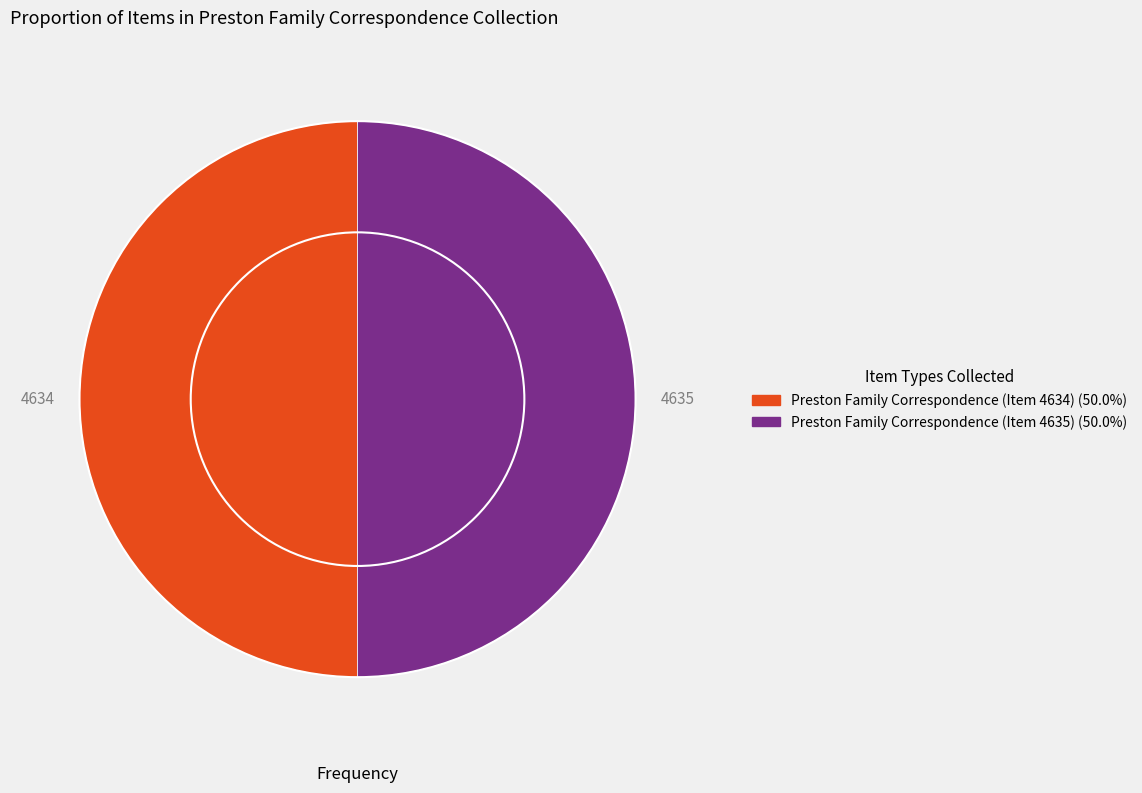

True or false: Preston Family Correspondence (Item 4634) accounts for 50% of the total.

True